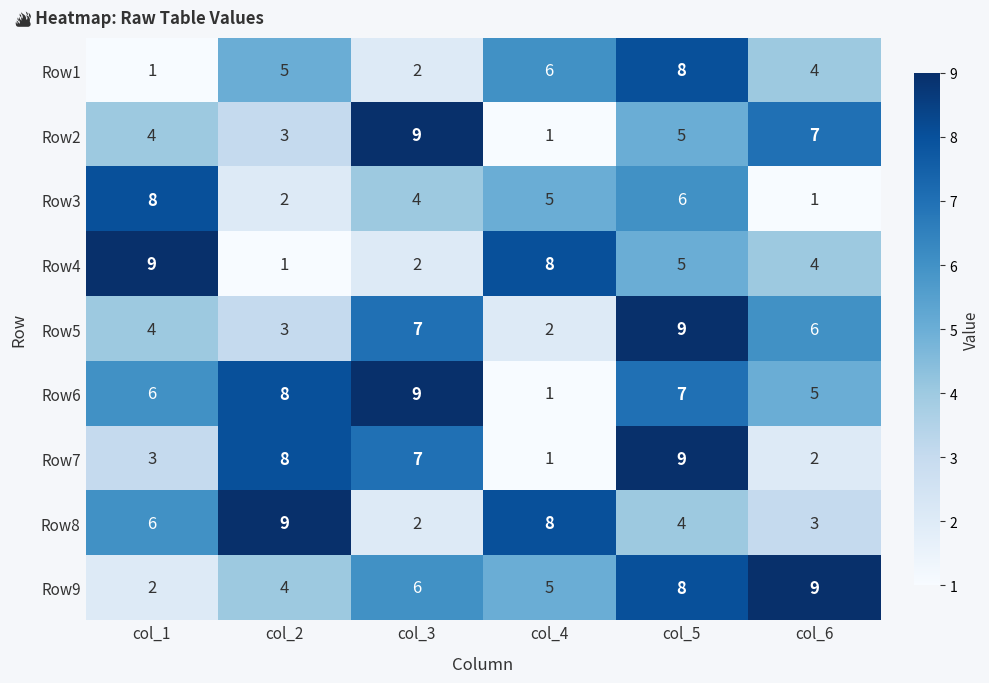

How many Row5 values are between 3 and 7?

4